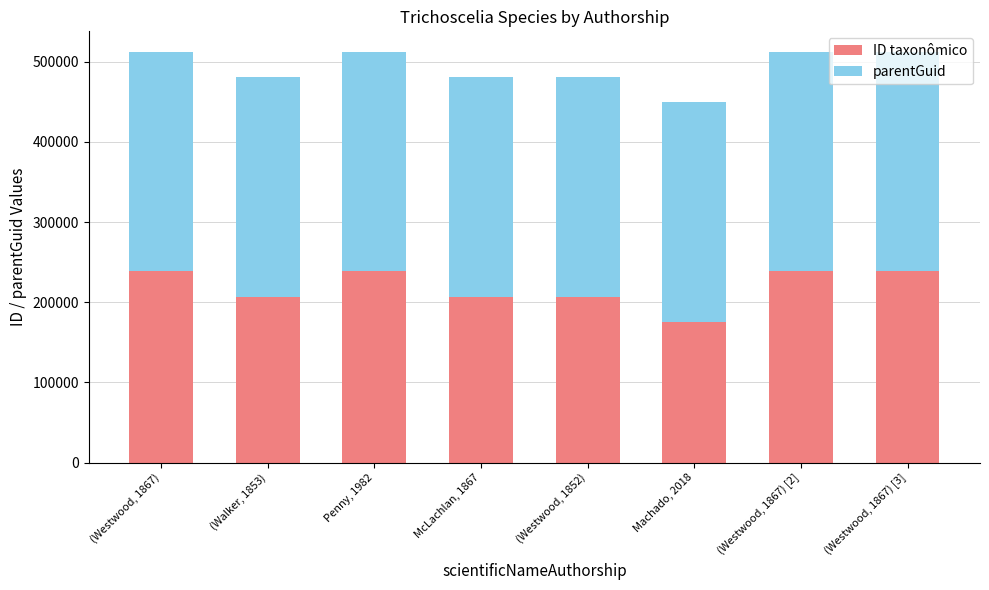

What is the total value across all series at (Westwood, 1852)?

480723